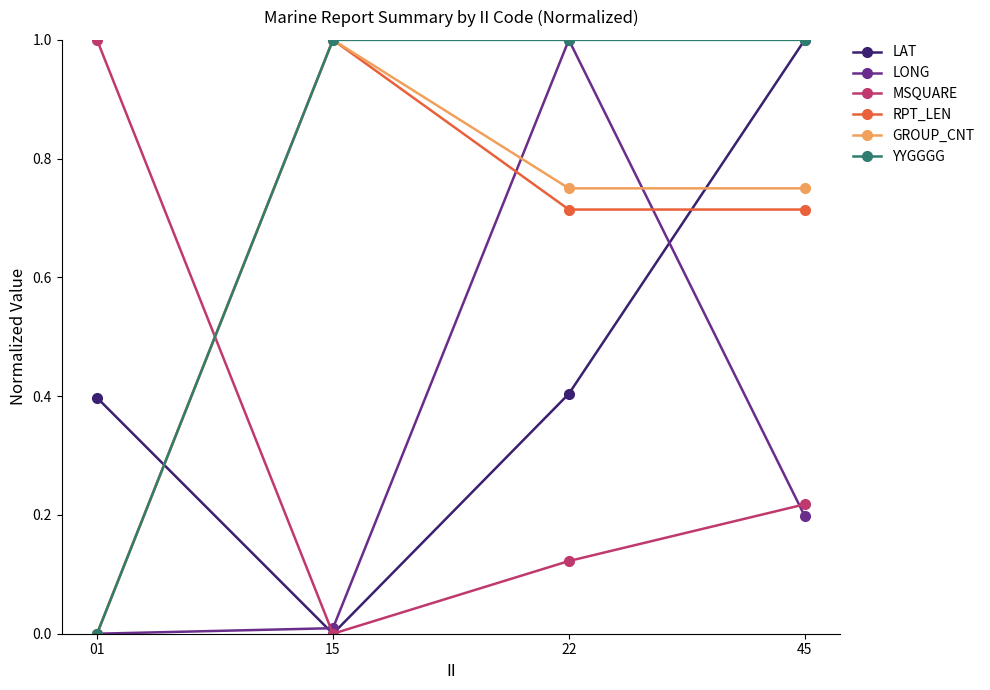

What is the highest value of the LONG series?

1.0